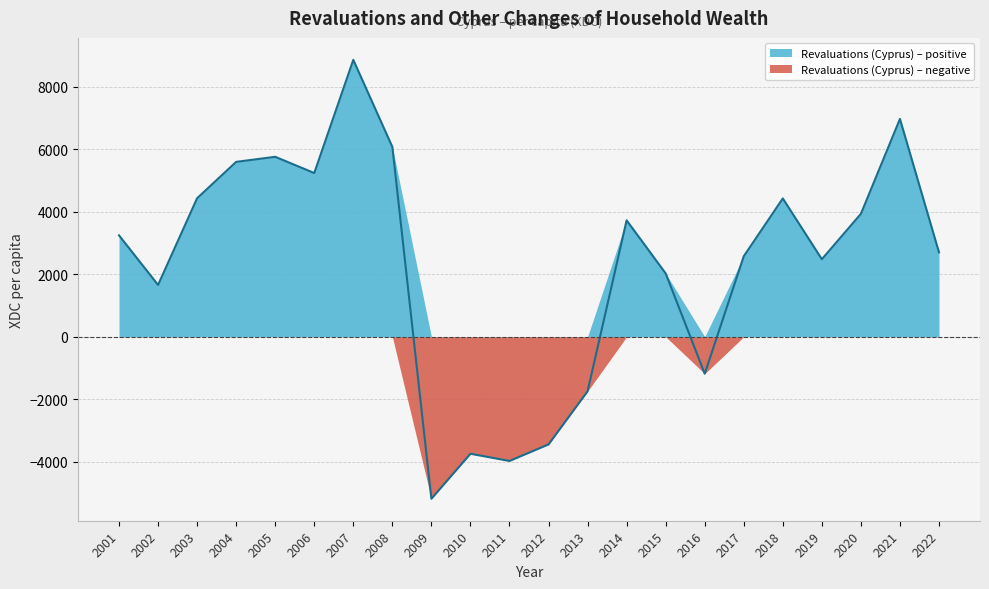

What is the value of the 8th point from the left?

6076.1